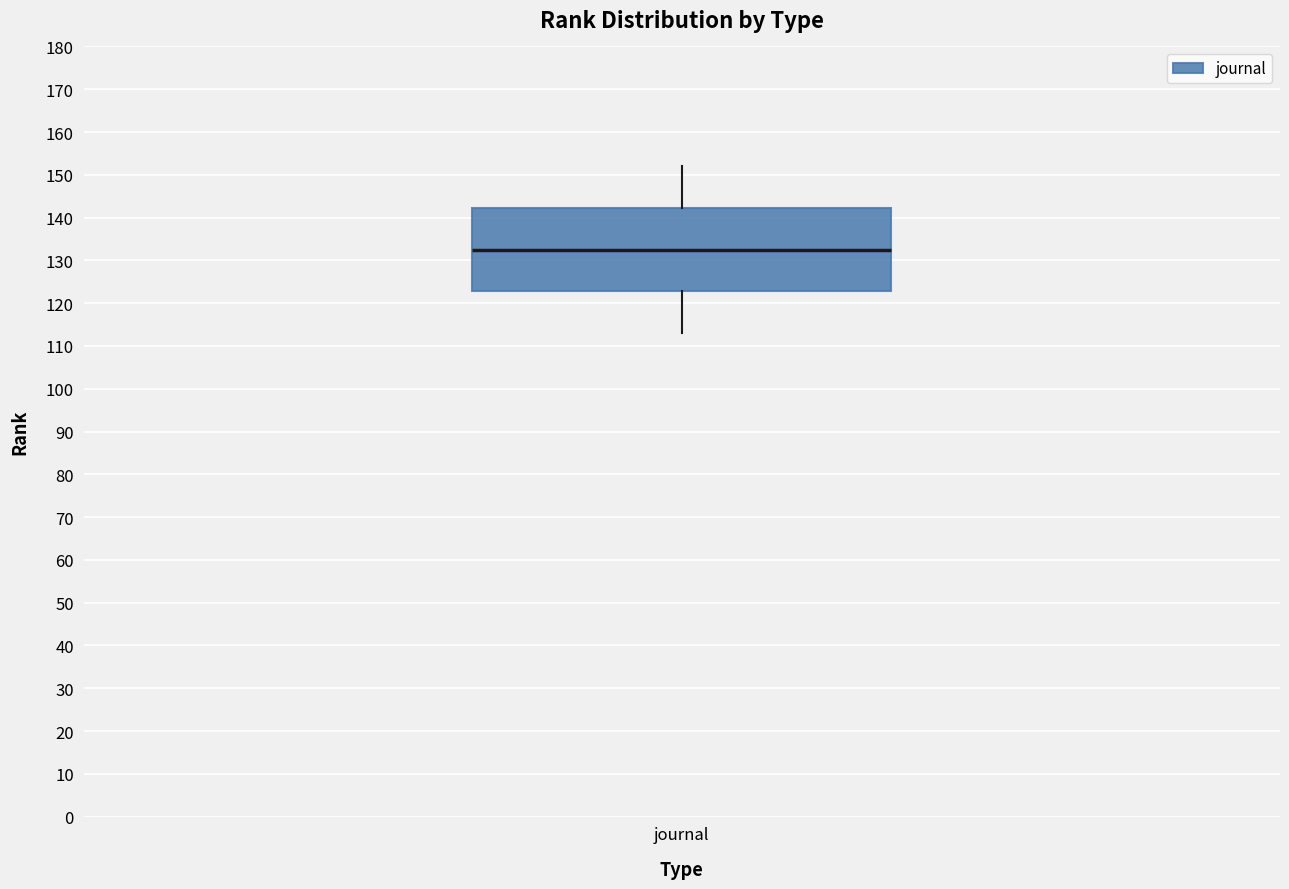

Read this box plot against the y-axis: the position of the median line, the range covered by the box, and the ends of both whiskers. The values are not printed on the chart, so give them approximately, as read against the axis.

median 133, box 123 to 142, whiskers 113 to 152